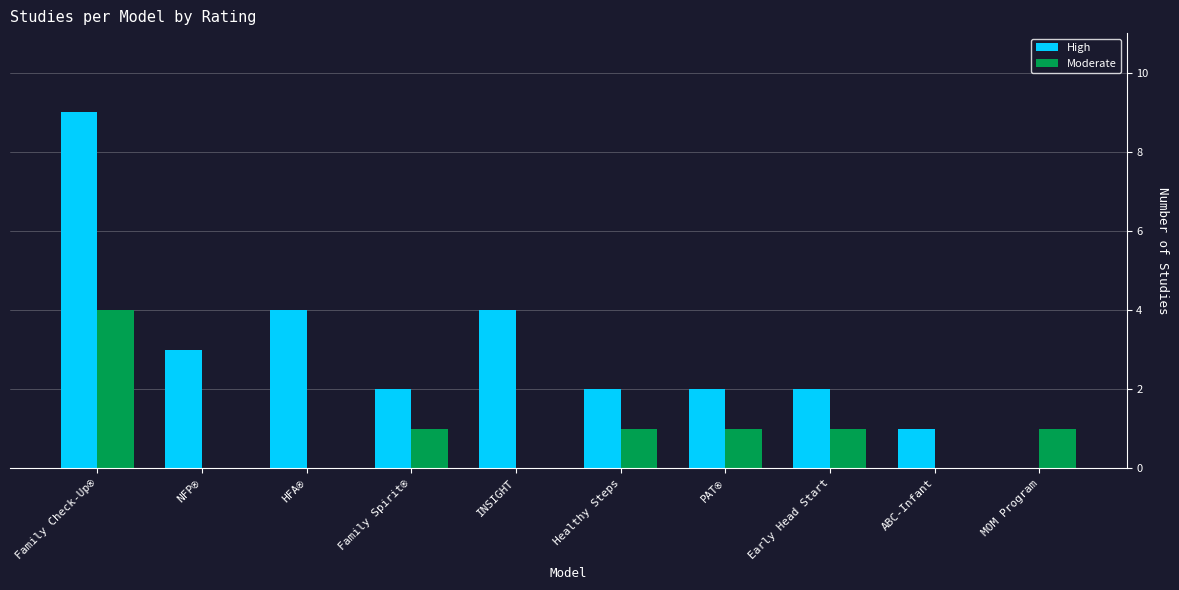

At which label does High reach its peak?

Family Check-Up®